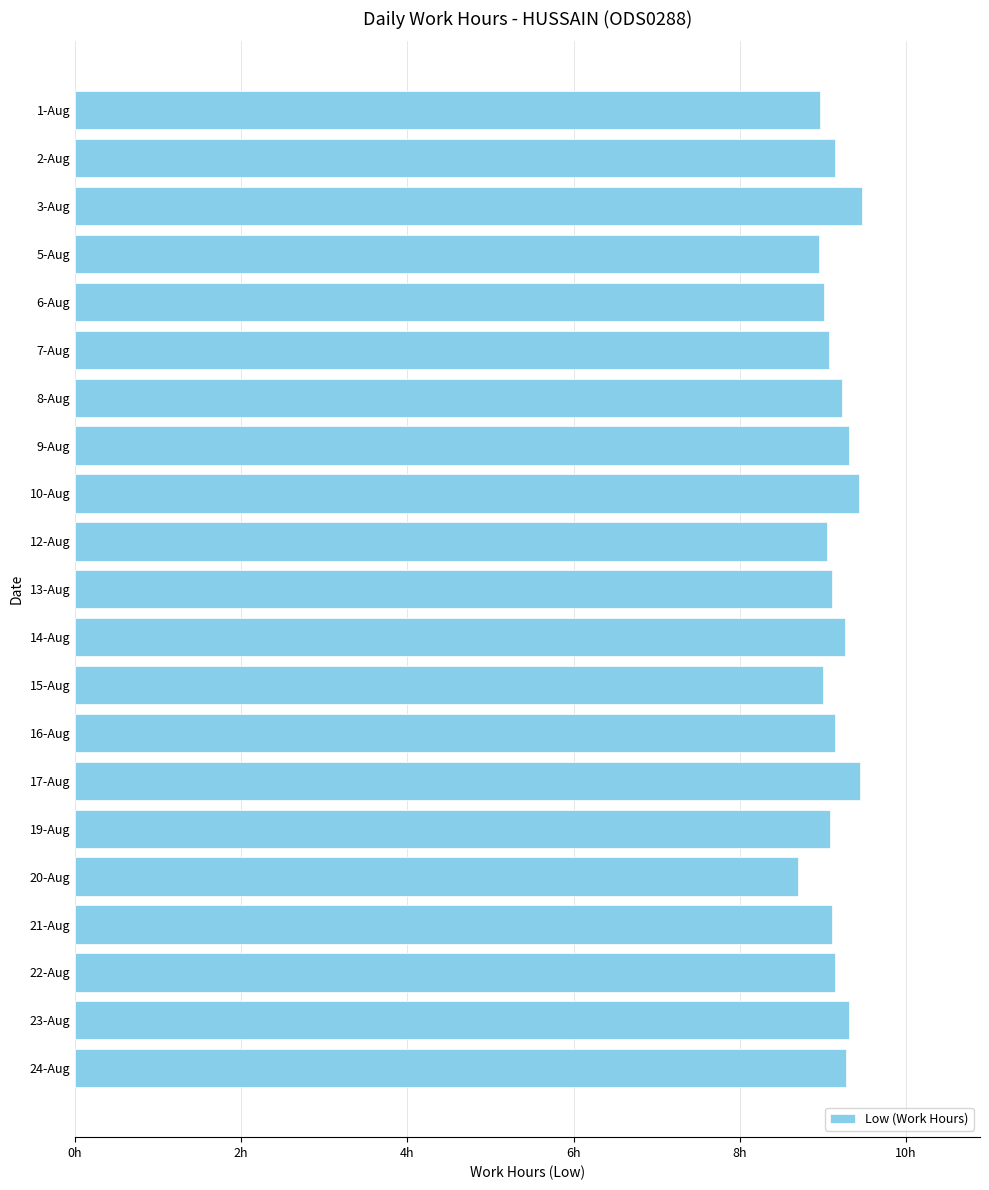

Does the chart contain any negative values?

No